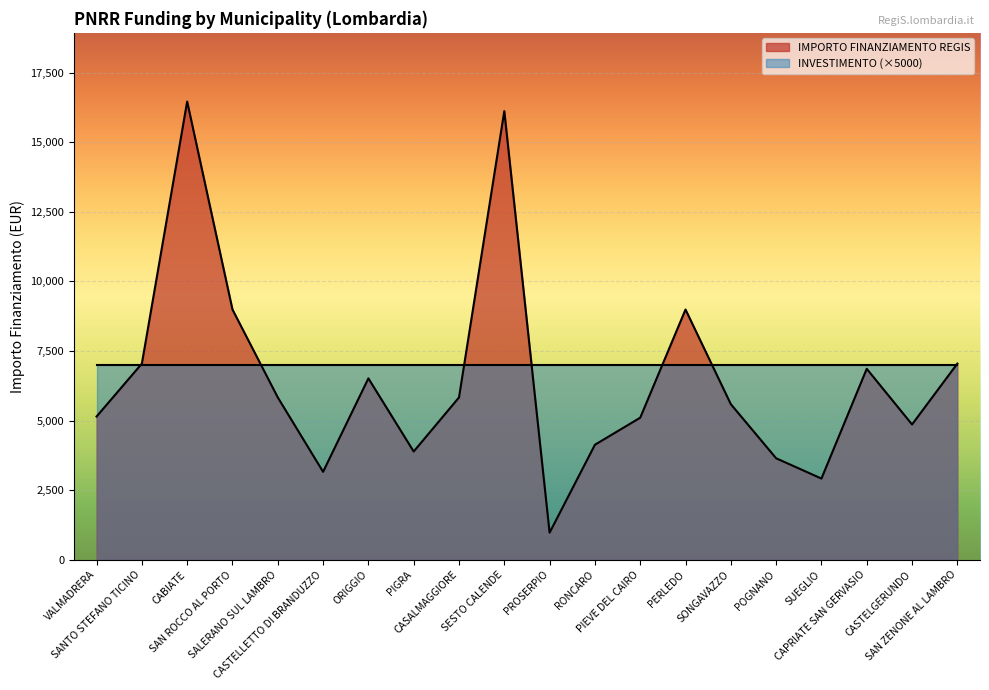

What is the ratio of the value at SUEGLIO to the value at CASTELGERUNDO?

0.6